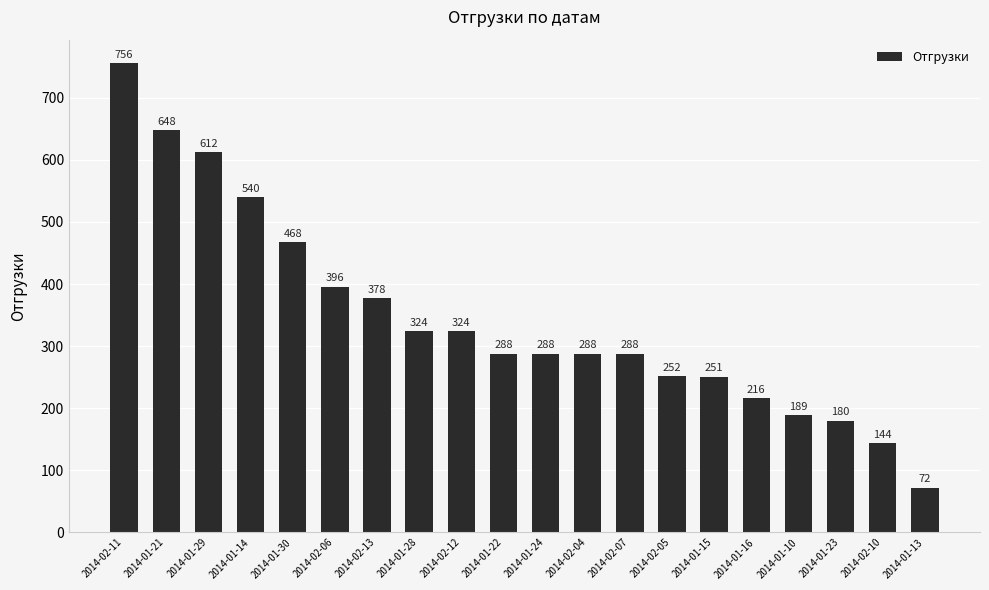

Reading right to left, what are all the values shown in this chart?

2014-01-13=72	2014-02-10=144	2014-01-23=180	2014-01-10=189	2014-01-16=216	2014-01-15=251	2014-02-05=252	2014-02-07=288	2014-02-04=288	2014-01-24=288	2014-01-22=288	2014-02-12=324	2014-01-28=324	2014-02-13=378	2014-02-06=396	2014-01-30=468	2014-01-14=540	2014-01-29=612	2014-01-21=648	2014-02-11=756